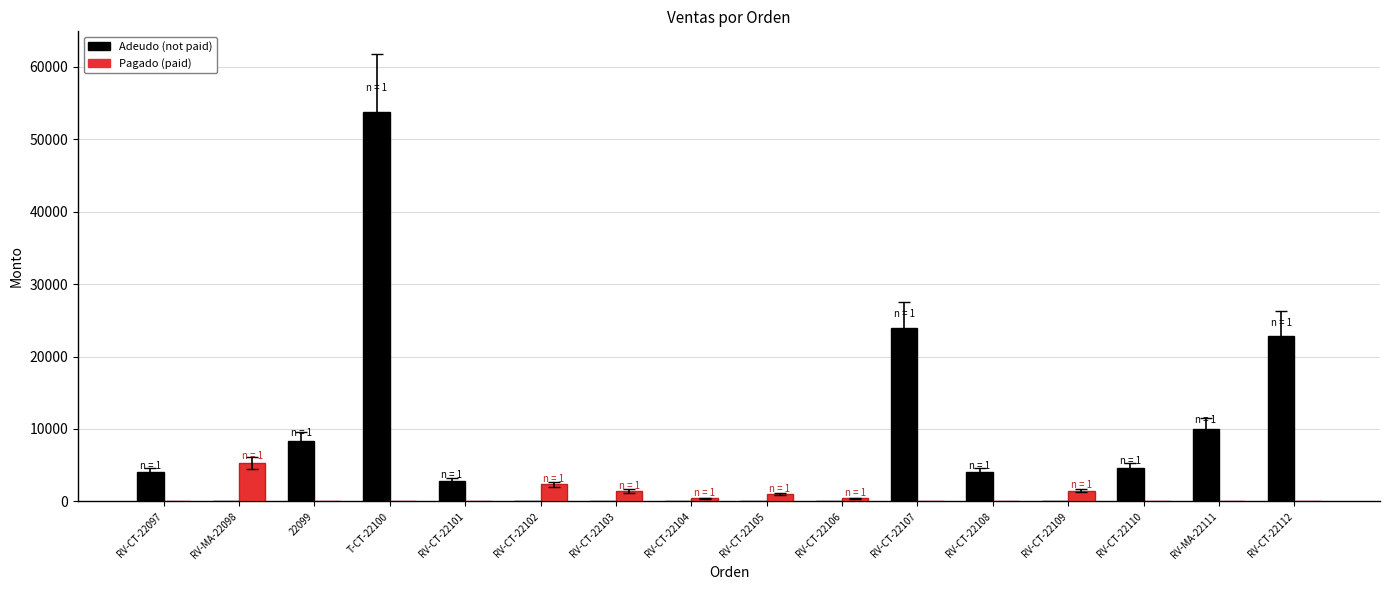

What is the approximate value of Adeudo (not paid) at RV-CT-22112?

22850.0